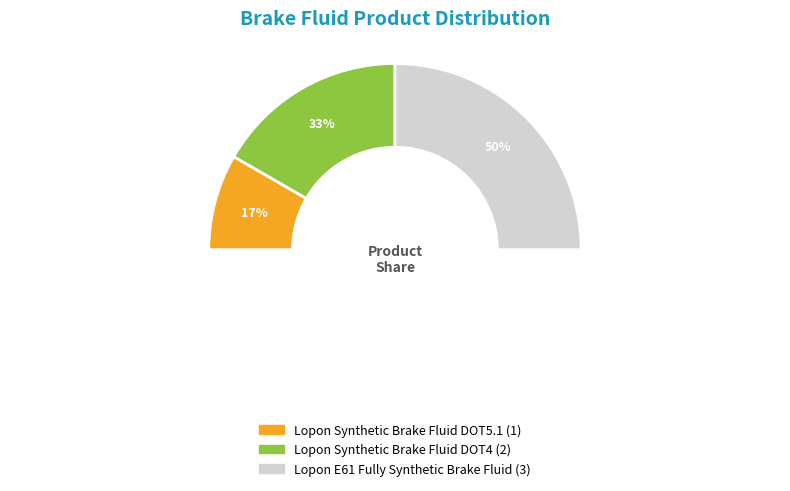

Is it true that Lopon Synthetic Brake Fluid DOT4 is 39% of the pie?

False